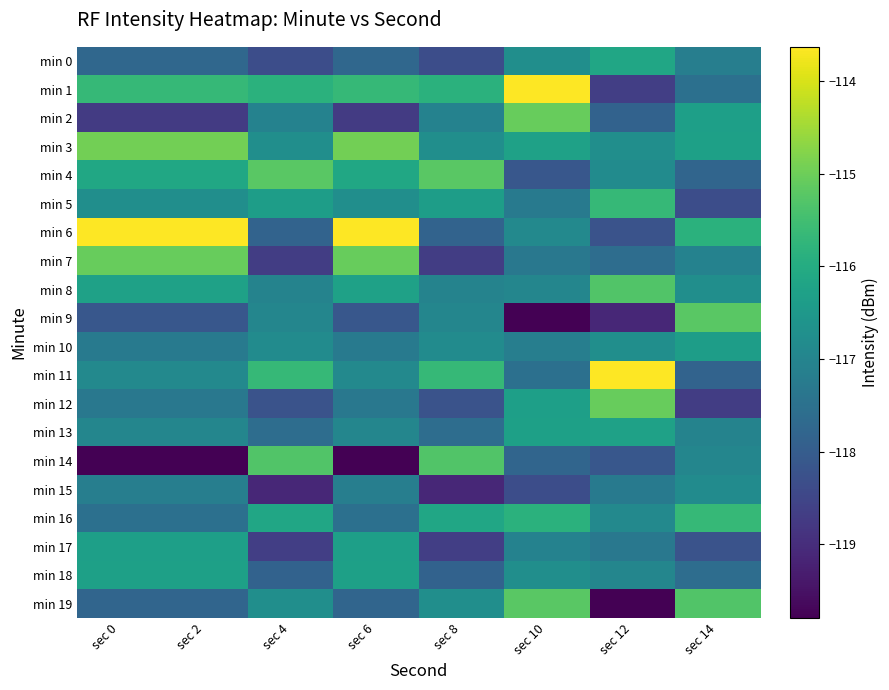

Reading left to right, transcribe all the data shown in this chart.

min 0: sec 0=-117.7	sec 2=-117.7	sec 4=-118.3	sec 6=-117.7	sec 8=-118.3	sec 10=-116.7	sec 12=-116.1	sec 14=-117.2
min 1: sec 0=-115.7	sec 2=-115.7	sec 4=-115.9	sec 6=-115.7	sec 8=-115.9	sec 10=-113.6	sec 12=-118.6	sec 14=-117.5
min 2: sec 0=-118.7	sec 2=-118.7	sec 4=-117.1	sec 6=-118.7	sec 8=-117.1	sec 10=-115.1	sec 12=-117.9	sec 14=-116.3
min 3: sec 0=-115.0	sec 2=-115.0	sec 4=-116.7	sec 6=-115.0	sec 8=-116.7	sec 10=-116.3	sec 12=-116.7	sec 14=-116.3
min 4: sec 0=-116.1	sec 2=-116.1	sec 4=-115.2	sec 6=-116.1	sec 8=-115.2	sec 10=-118.1	sec 12=-116.8	sec 14=-117.8
min 5: sec 0=-116.7	sec 2=-116.7	sec 4=-116.4	sec 6=-116.7	sec 8=-116.4	sec 10=-117.3	sec 12=-115.7	sec 14=-118.3
min 6: sec 0=-113.6	sec 2=-113.6	sec 4=-117.8	sec 6=-113.6	sec 8=-117.8	sec 10=-116.9	sec 12=-118.2	sec 14=-115.9
min 7: sec 0=-115.1	sec 2=-115.1	sec 4=-118.7	sec 6=-115.1	sec 8=-118.7	sec 10=-117.3	sec 12=-117.6	sec 14=-117.1
min 8: sec 0=-116.3	sec 2=-116.3	sec 4=-117.0	sec 6=-116.3	sec 8=-117.0	sec 10=-117.0	sec 12=-115.3	sec 14=-116.7
min 9: sec 0=-118.1	sec 2=-118.1	sec 4=-117.0	sec 6=-118.1	sec 8=-117.0	sec 10=-119.8	sec 12=-119.1	sec 14=-115.2
min 10: sec 0=-117.3	sec 2=-117.3	sec 4=-116.8	sec 6=-117.3	sec 8=-116.8	sec 10=-117.2	sec 12=-116.7	sec 14=-116.4
min 11: sec 0=-116.9	sec 2=-116.9	sec 4=-115.7	sec 6=-116.9	sec 8=-115.7	sec 10=-117.5	sec 12=-113.6	sec 14=-117.8
min 12: sec 0=-117.3	sec 2=-117.3	sec 4=-118.2	sec 6=-117.3	sec 8=-118.2	sec 10=-116.3	sec 12=-115.1	sec 14=-118.7
min 13: sec 0=-117.0	sec 2=-117.0	sec 4=-117.6	sec 6=-117.0	sec 8=-117.6	sec 10=-116.3	sec 12=-116.3	sec 14=-117.0
min 14: sec 0=-119.8	sec 2=-119.8	sec 4=-115.3	sec 6=-119.8	sec 8=-115.3	sec 10=-117.8	sec 12=-118.1	sec 14=-117.0
min 15: sec 0=-117.2	sec 2=-117.2	sec 4=-119.1	sec 6=-117.2	sec 8=-119.1	sec 10=-118.3	sec 12=-117.3	sec 14=-116.8
min 16: sec 0=-117.5	sec 2=-117.5	sec 4=-116.1	sec 6=-117.5	sec 8=-116.1	sec 10=-115.9	sec 12=-116.9	sec 14=-115.7
min 17: sec 0=-116.3	sec 2=-116.3	sec 4=-118.6	sec 6=-116.3	sec 8=-118.6	sec 10=-117.1	sec 12=-117.3	sec 14=-118.2
min 18: sec 0=-116.3	sec 2=-116.3	sec 4=-117.9	sec 6=-116.3	sec 8=-117.9	sec 10=-116.7	sec 12=-117.0	sec 14=-117.6
min 19: sec 0=-117.8	sec 2=-117.8	sec 4=-116.7	sec 6=-117.8	sec 8=-116.7	sec 10=-115.2	sec 12=-119.8	sec 14=-115.3